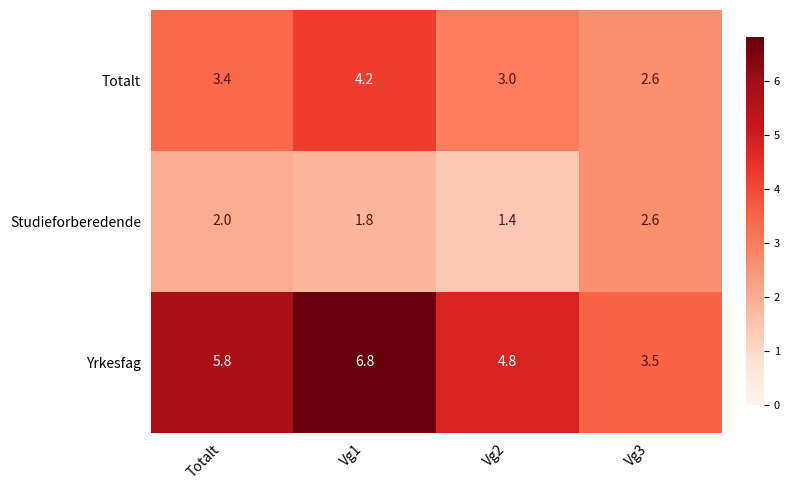

Which series has the largest total across all categories?

Yrkesfag